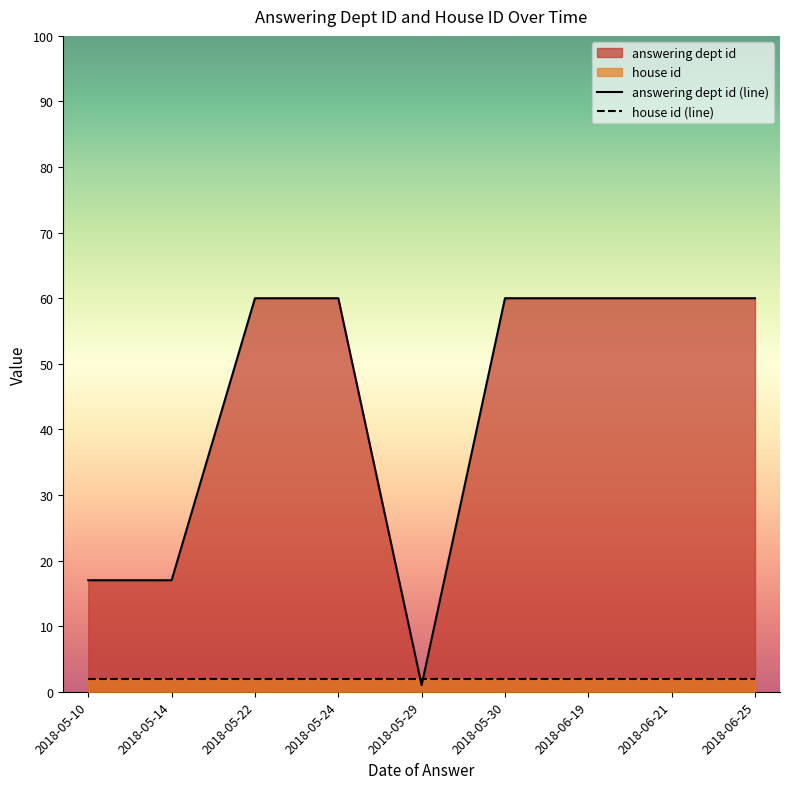

True or false: answering dept id (line) has a value of 60 at 2018-05-24.

True